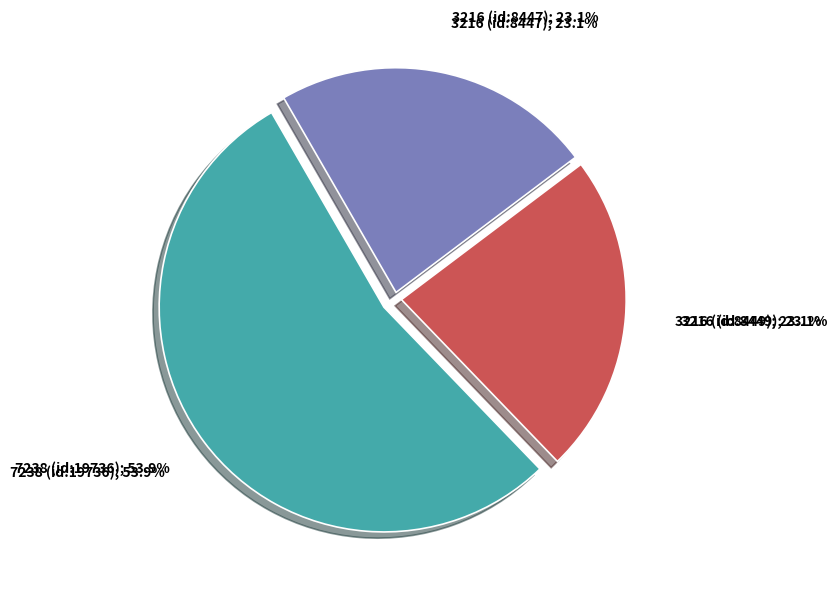

To the nearest percent, what portion does 7238 (id:19736) represent?

54%